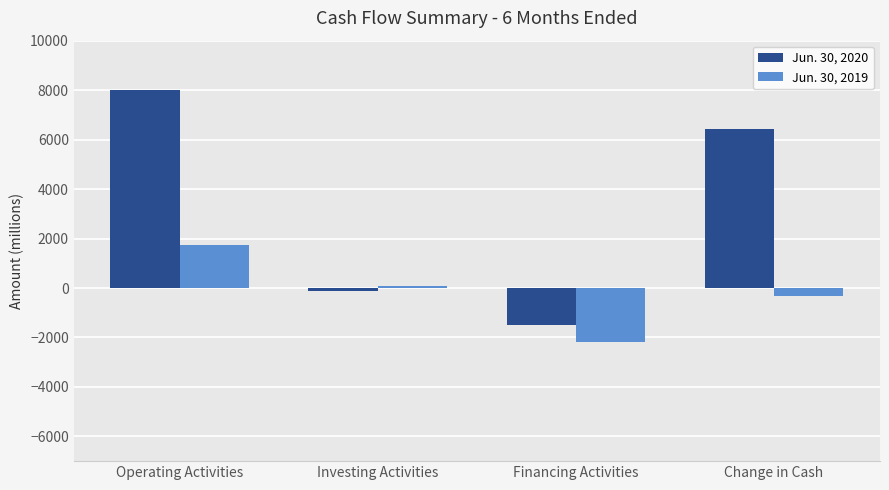

Is the value of Jun. 30, 2020 at Financing Activities greater than the value of Jun. 30, 2019 at Investing Activities?

No